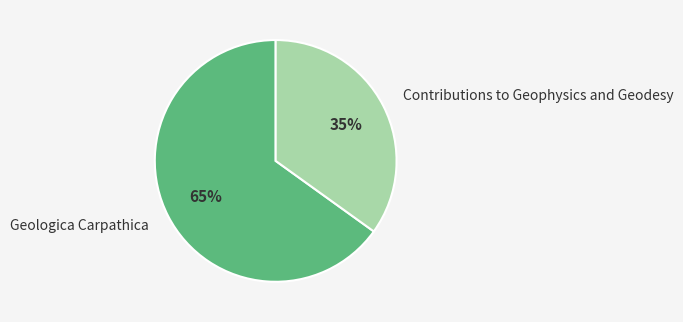

To the nearest percent, what is the difference between the largest and smallest slice percentages?

30%